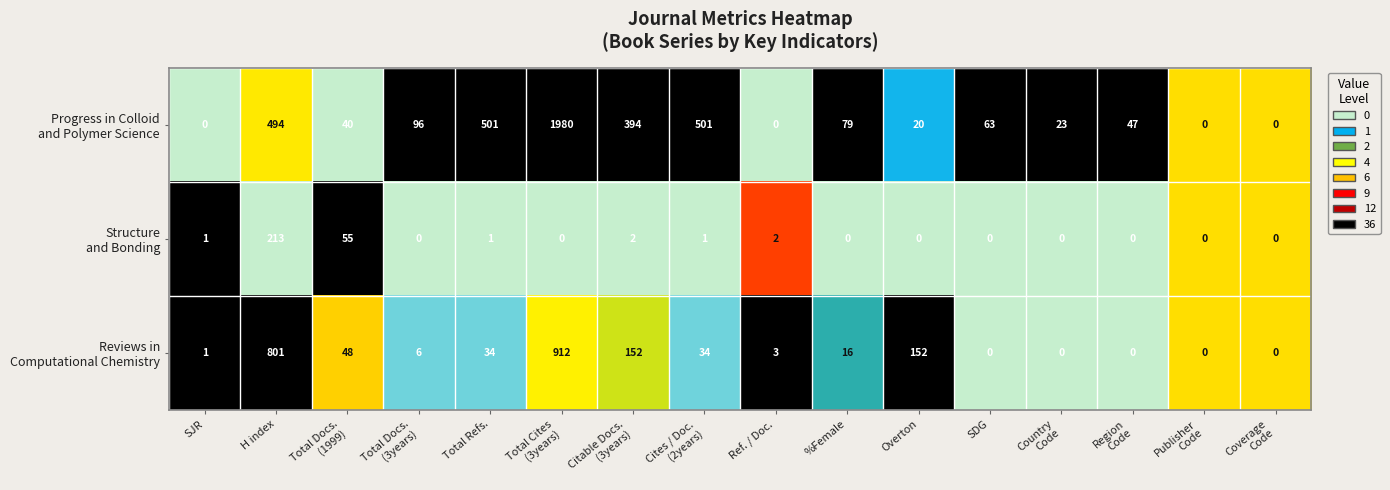

What is the difference between the highest and lowest values at SDG?

63